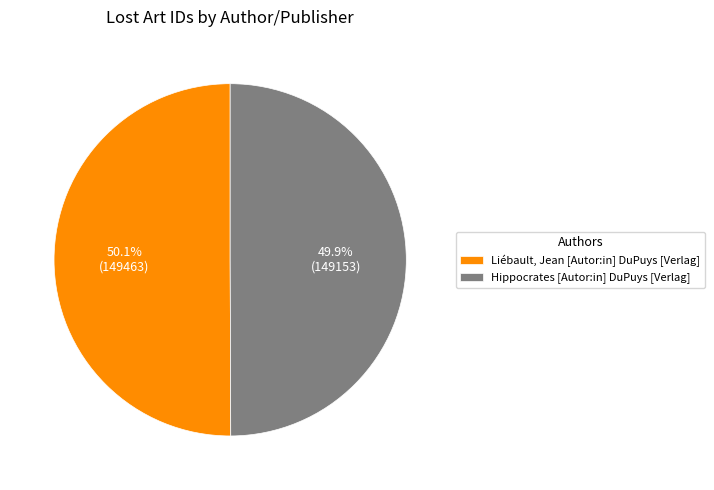

Approximately how many times larger is the value at Hippocrates [Autor:in] DuPuys [Verlag] compared to Liébault, Jean [Autor:in] DuPuys [Verlag]?

1.0